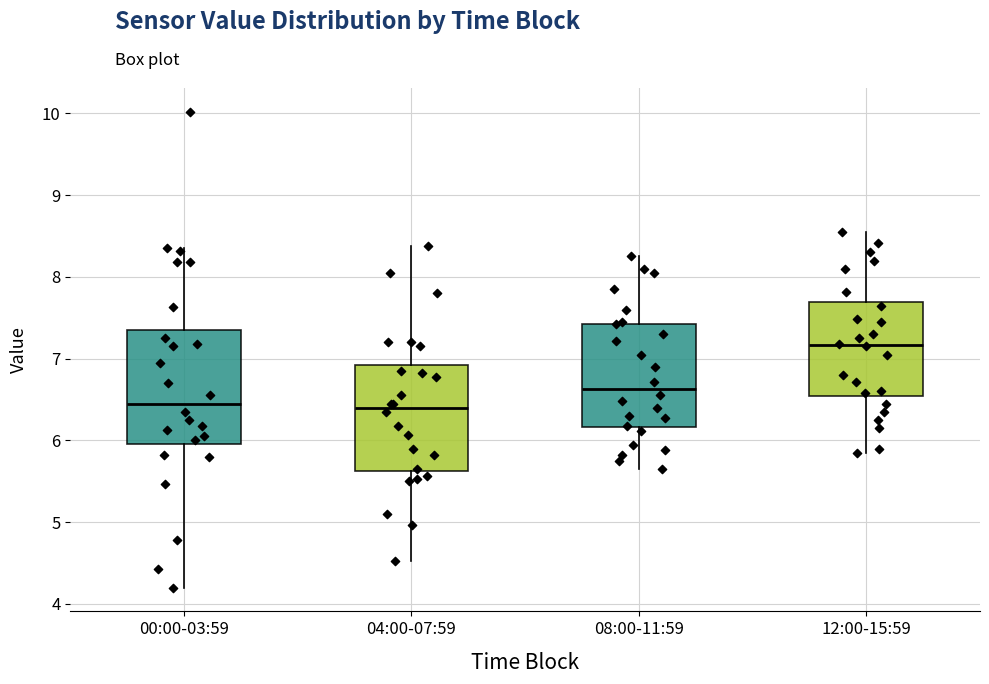

Where does the upper whisker of the box for 12:00-15:59 end on the y-axis? The values are not printed on the chart, so give them approximately, as read against the axis.

8.6